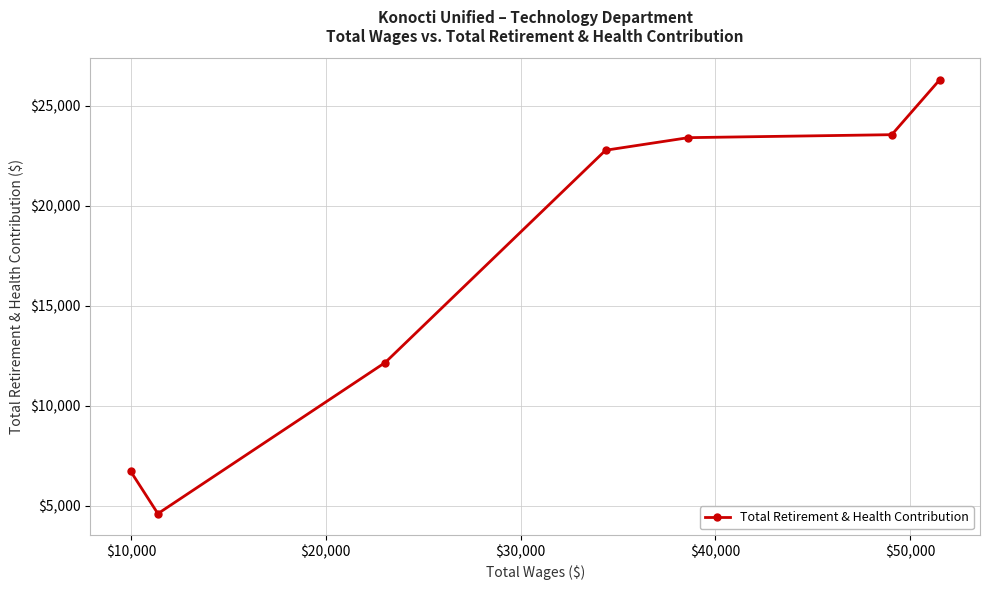

What is the smallest value displayed?

4618